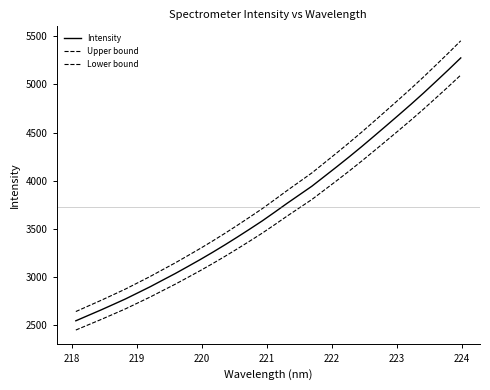

Does the chart have visible grid lines?

No